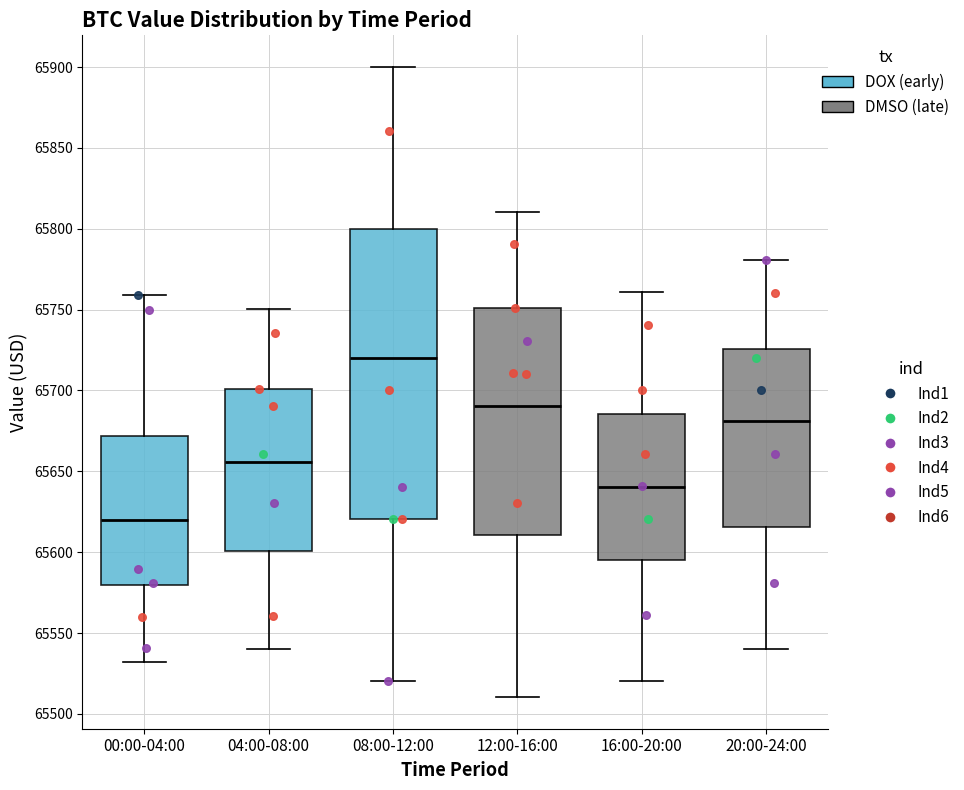

Where does the median line of the box for 04:00-08:00 sit on the y-axis? The values are not printed on the chart, so give them approximately, as read against the axis.

65655